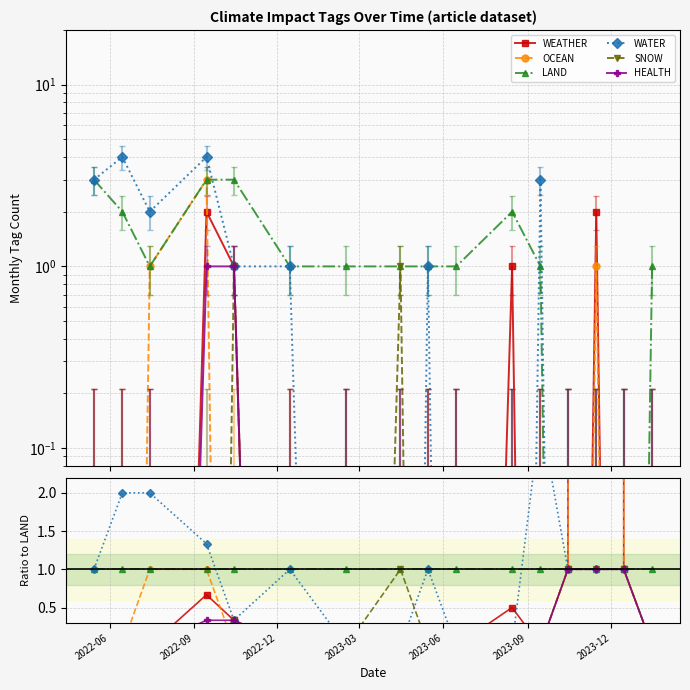

True or false: SNOW has a value of 0.0 at 2023-09.

True